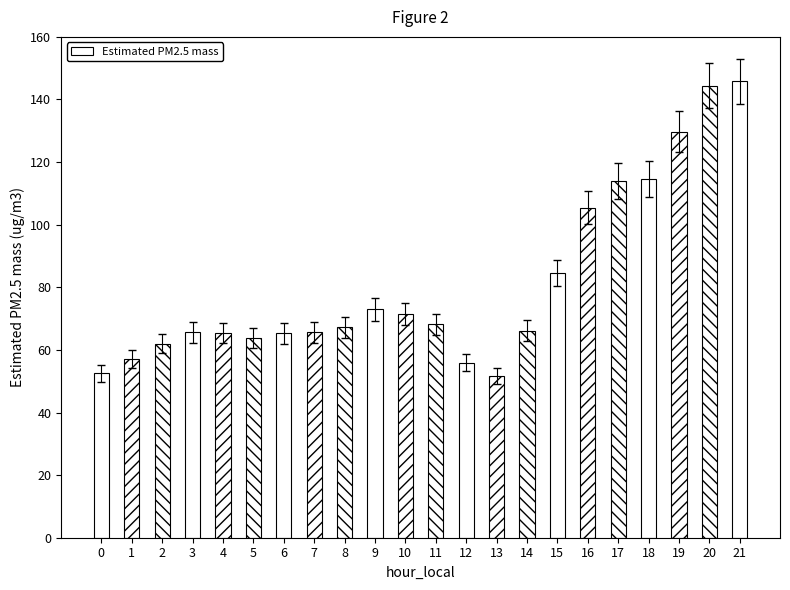

Are the bars horizontal?

No